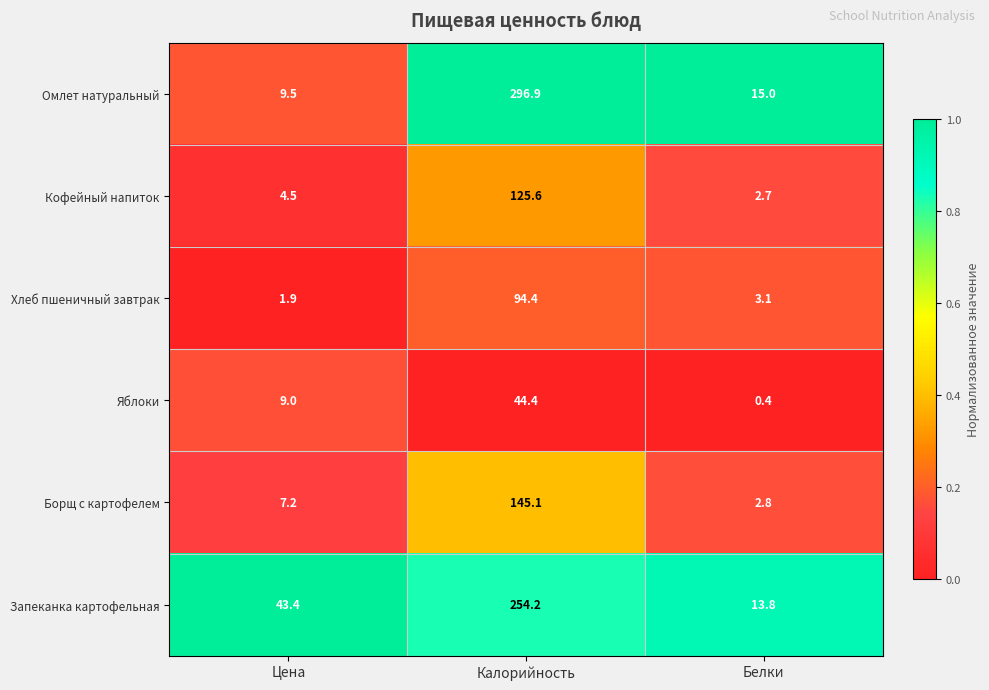

Which series changed the most between Цена and Калорийность?

Омлет натуральный